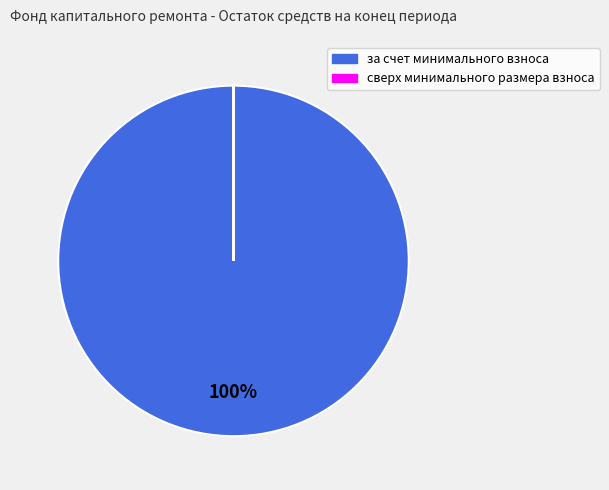

Which slice represents more than half of the pie?

за счет минимального взноса